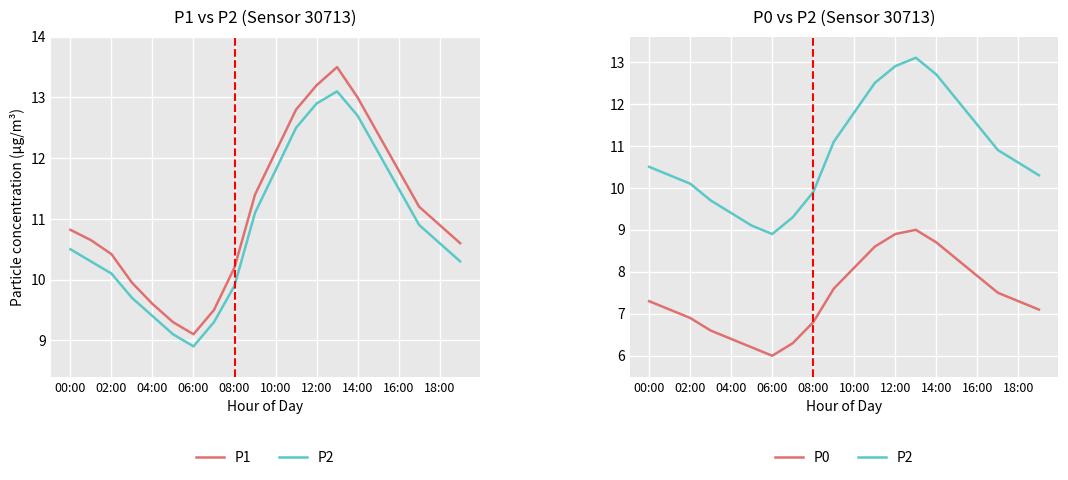

How many data points in P1 are above 10?

15